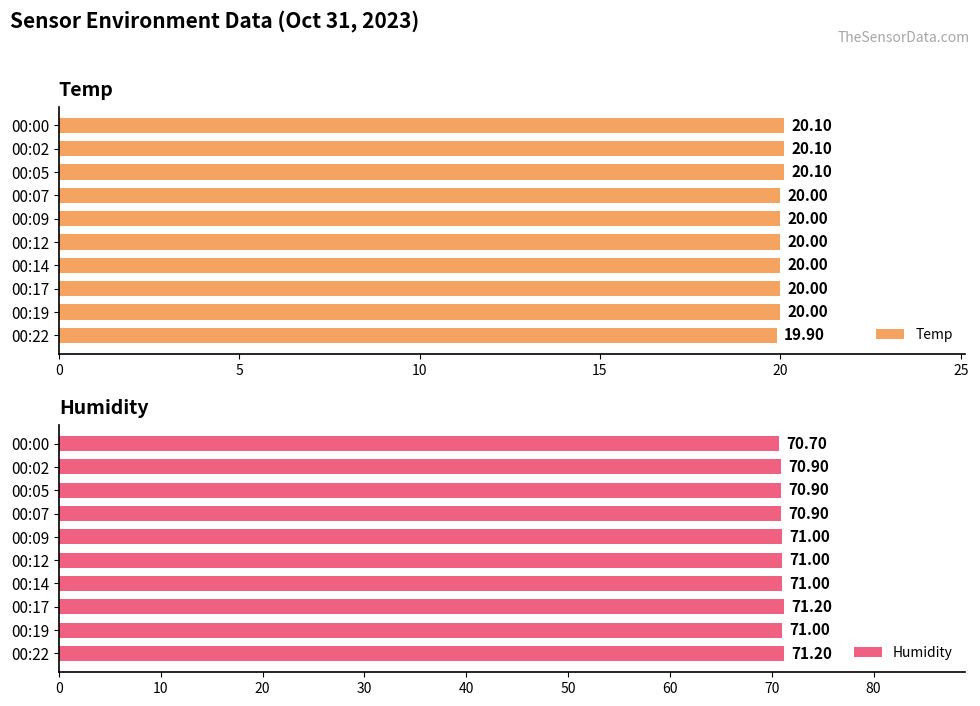

List the series in order of their peak value, highest first.

Humidity, Temp